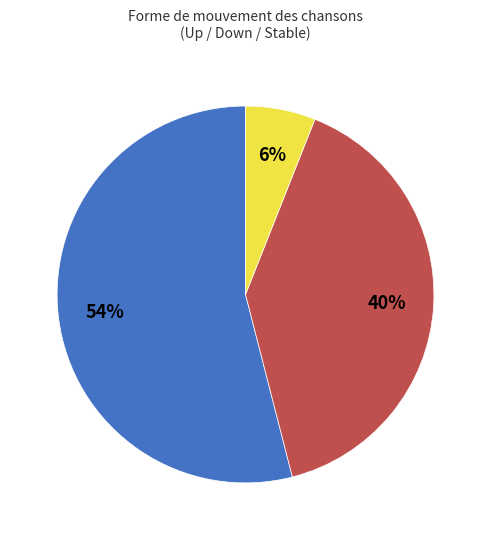

Is there a majority slice in this chart?

Yes